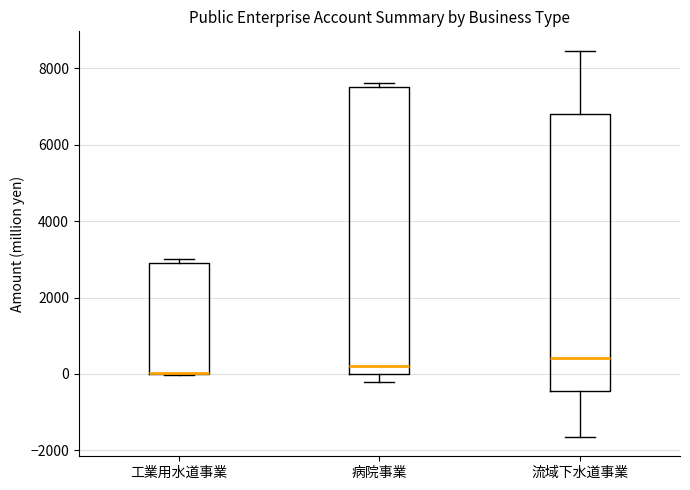

Reading left to right, read every box against the y-axis: the position of its median line, the range the box covers, and the ends of its whiskers. The values are not printed on the chart, so give them approximately, as read against the axis.

工業用水道事業: median 0 (drawn on the box's lower edge), box 0 to 2800, whiskers 0 to 3000
病院事業: median 200, box 0 to 7600, whiskers -200 to 7600 (just above the box's upper edge)
流域下水道事業: median 400, box -400 to 6800, whiskers -1600 to 8400